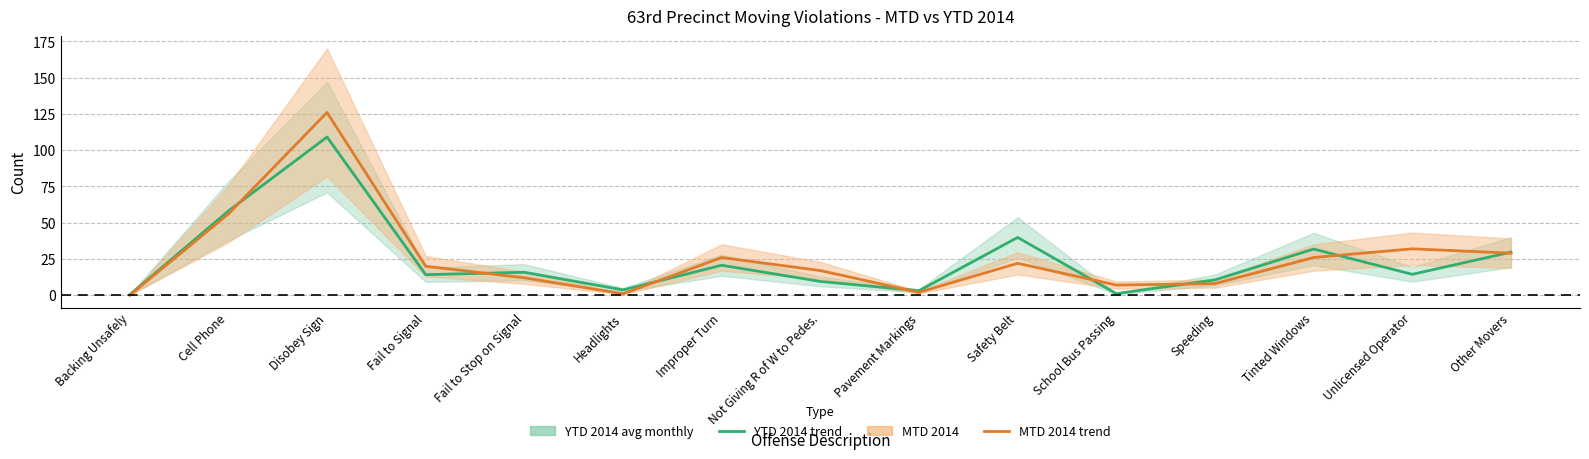

What is the difference between the YTD 2014 avg monthly values at Fail to Signal and Headlights?

10.5